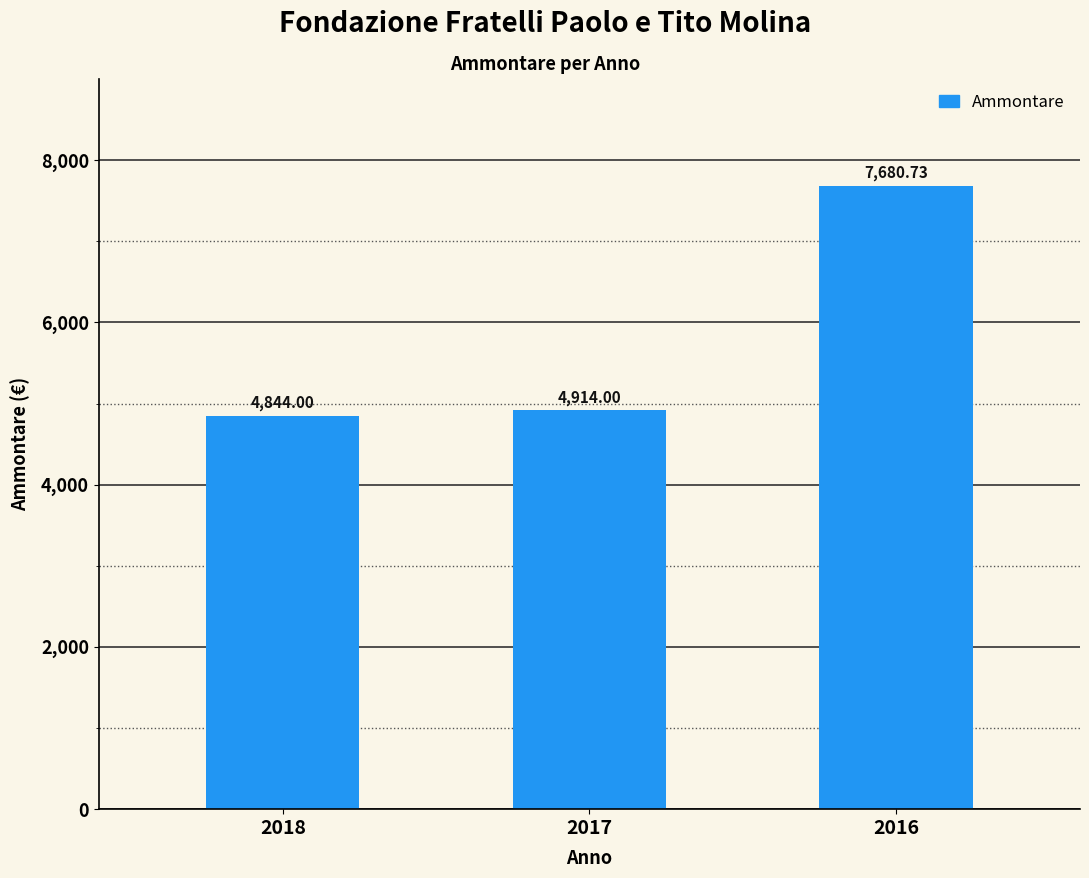

Where is the data nearest to the value 6262?

2017